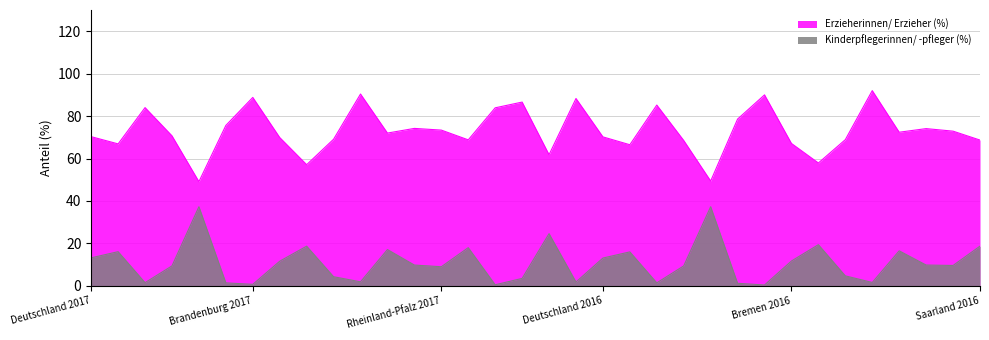

True or false: Kinderpflegerinnen/ -pfleger (%) and Erzieherinnen/ Erzieher (%) cross at least once.

False